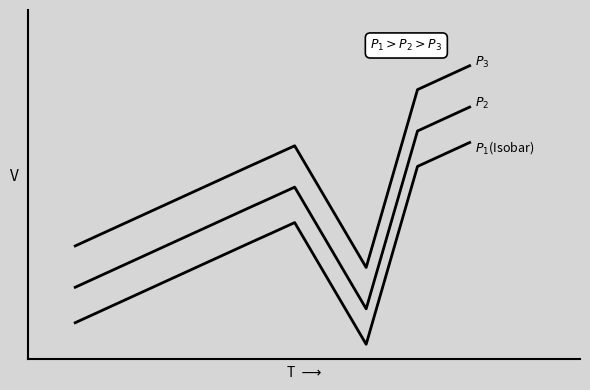

Is this an area chart (filled region under the line)?

No